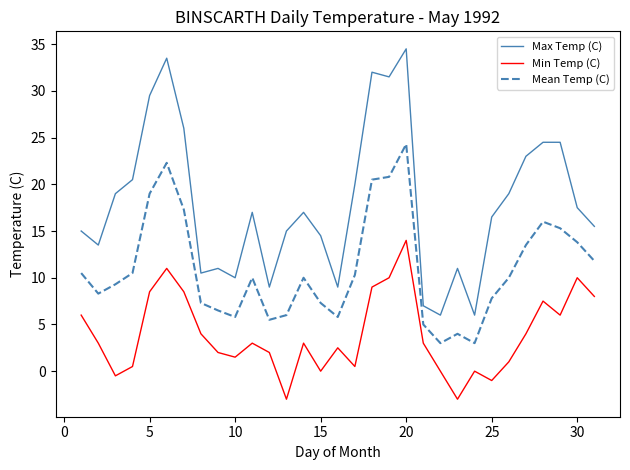

What is the difference between the second highest and second lowest values in the Min Temp (C) series?

14.0